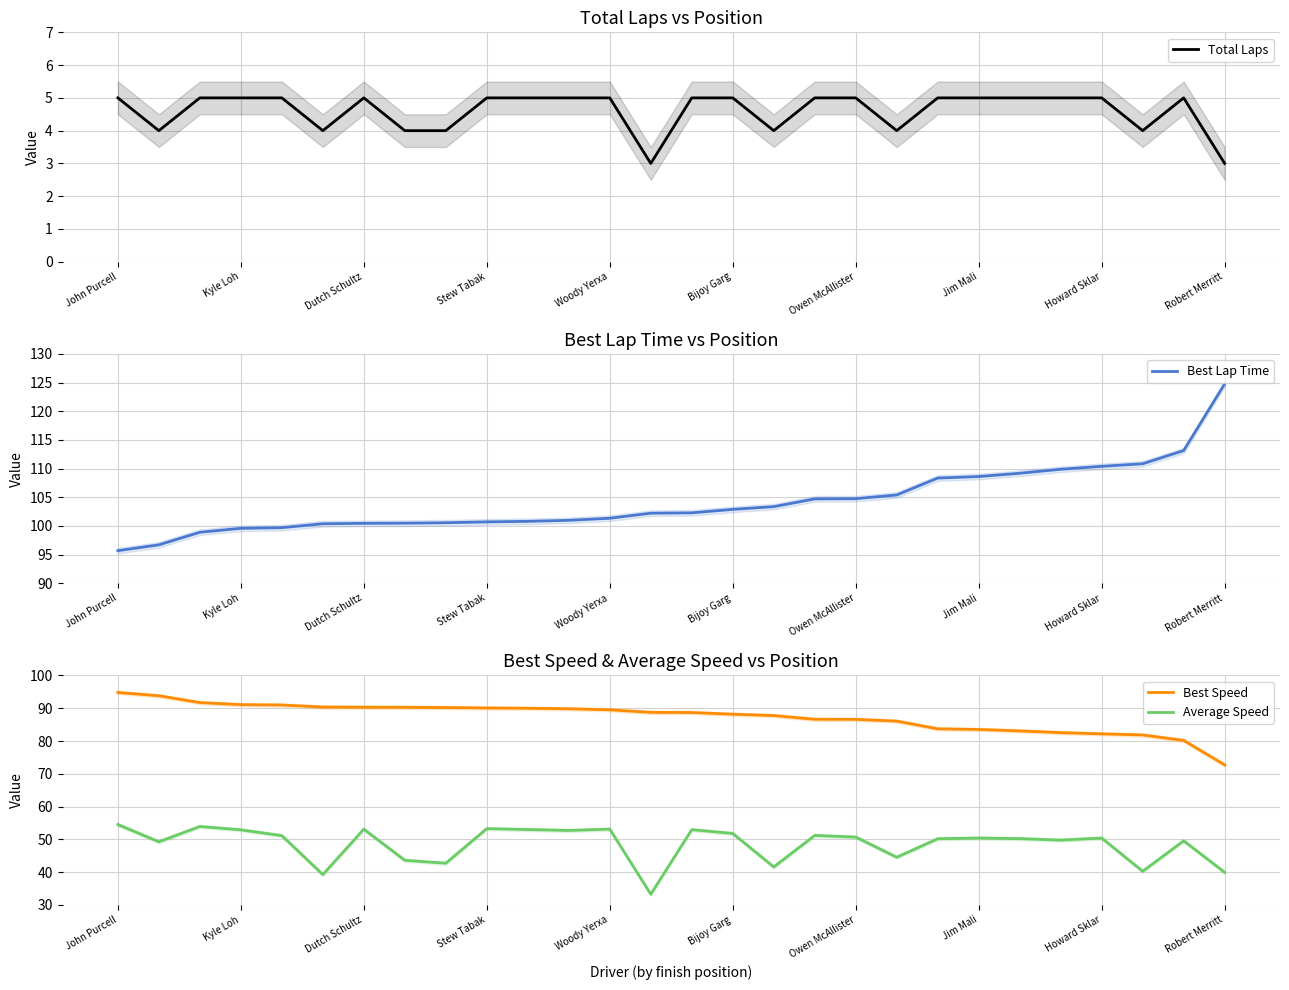

True or false: Total Laps and Best Lap Time cross at least once.

False